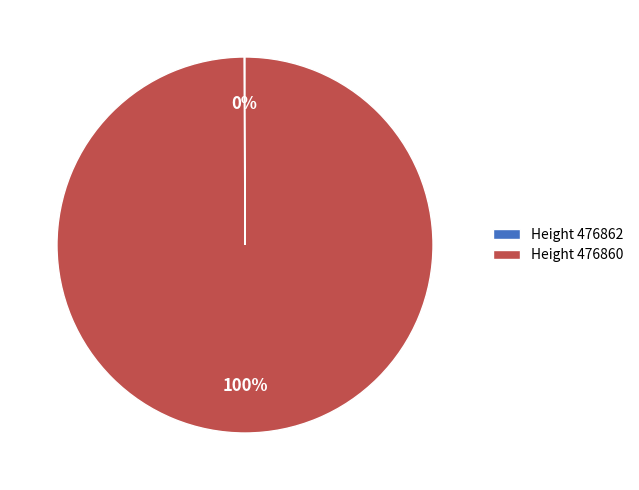

Which slice represents more than half of the pie?

Height 476860